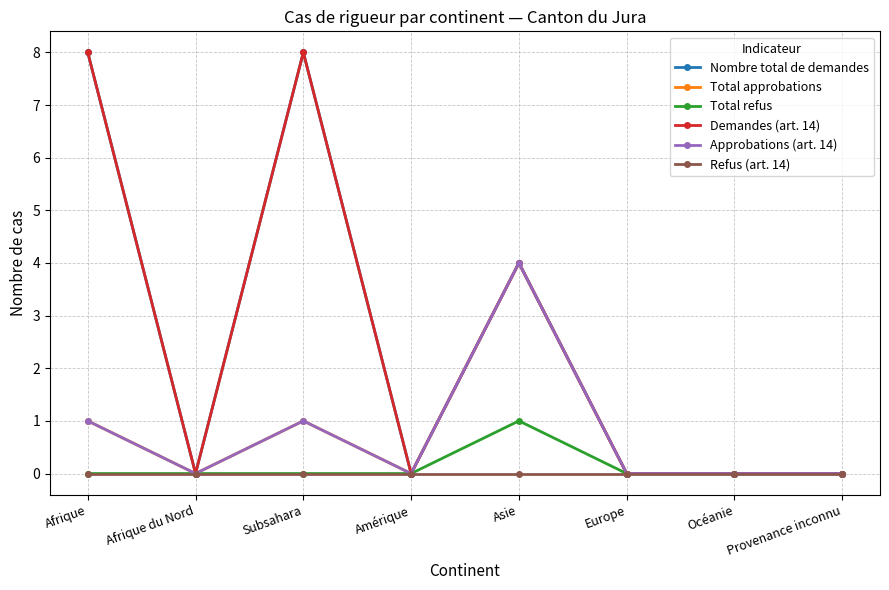

List the series in order of their peak value, lowest first.

Refus (art. 14), Total refus, Total approbations, Approbations (art. 14), Nombre total de demandes, Demandes (art. 14)